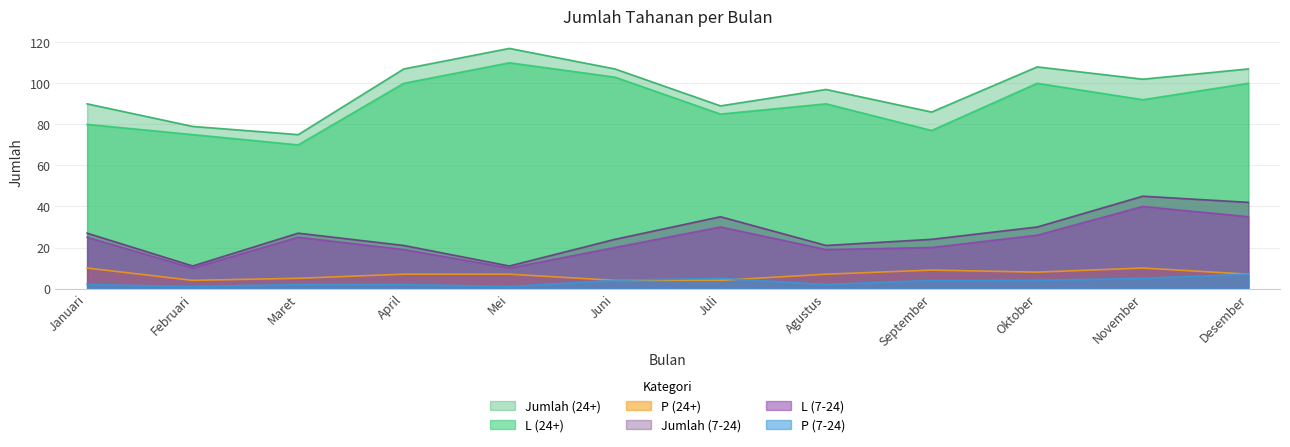

What is the highest value of the P (24+) series?

10